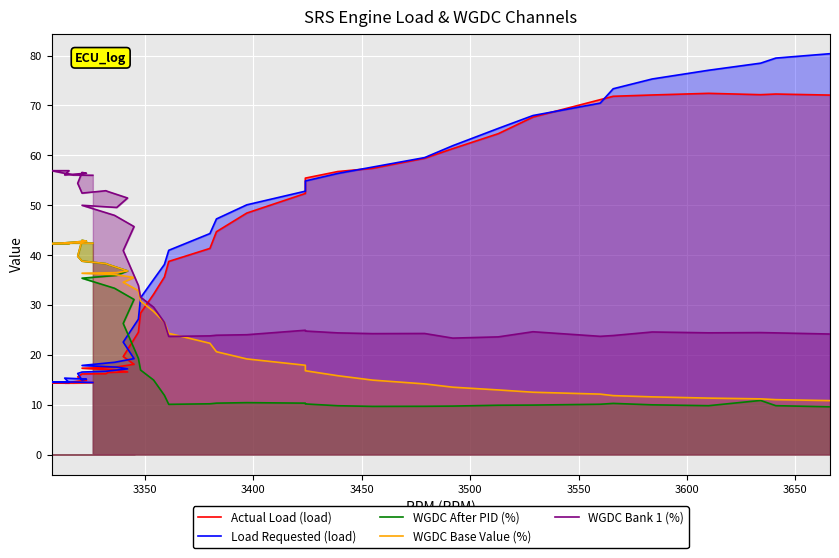

True or false: WGDC Base Value (%) has a value of 16.2 at 17.

False